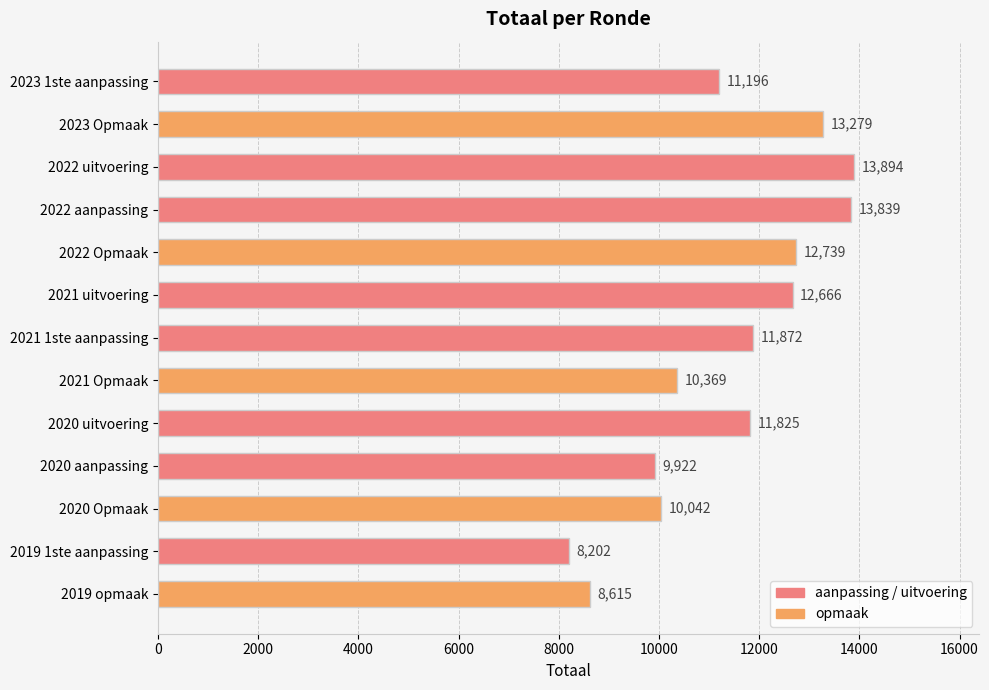

Reading top to bottom, list all the values displayed in this chart.

11196	13279	13894	13839	12739	12666	11872	10369	11825	9922	10042	8202	8615